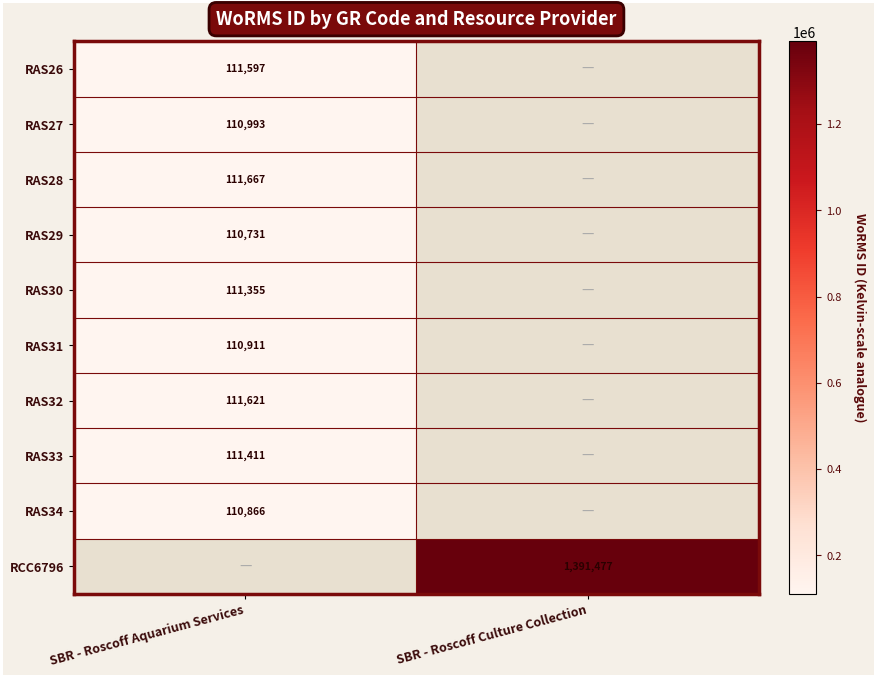

Is it true that RCC6796 equals 2076768 at SBR - Roscoff Culture Collection?

False